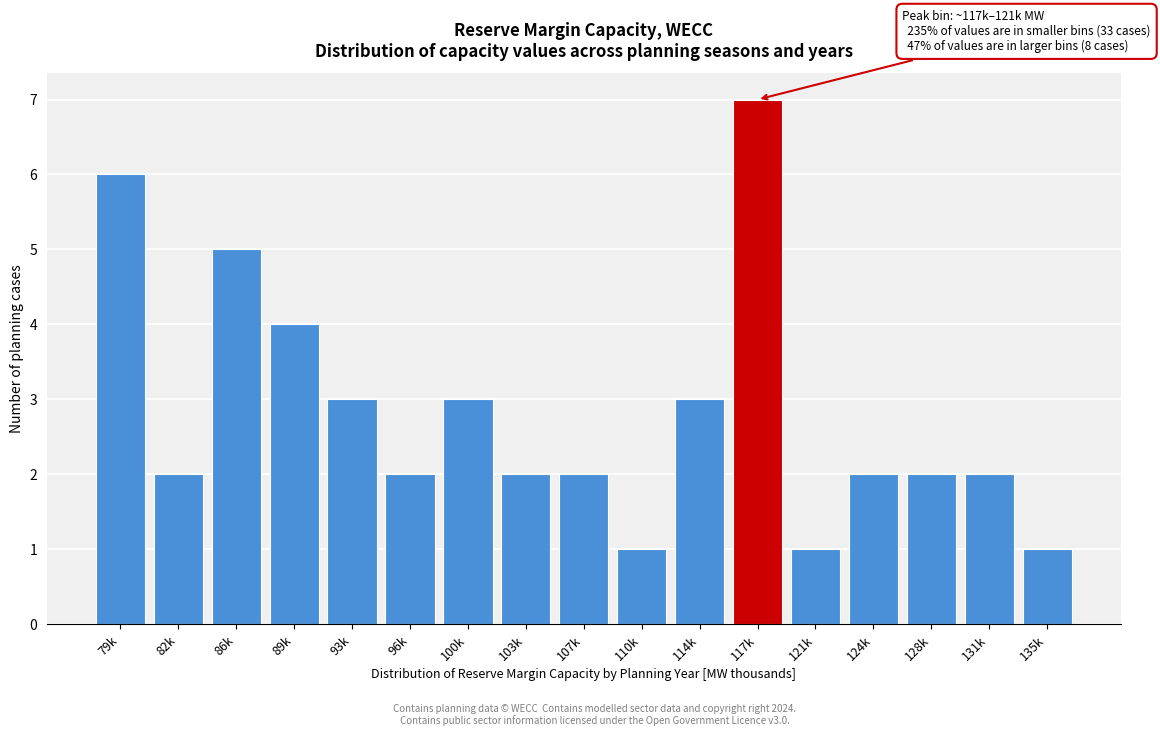

Reading left to right, list all the values displayed in this chart.

6	2	5	4	3	2	3	2	2	1	3	7	1	2	2	2	1